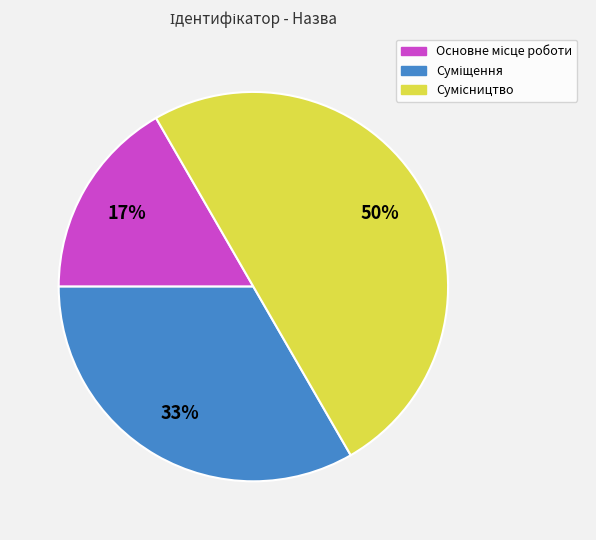

Count the number of slices in the pie.

3